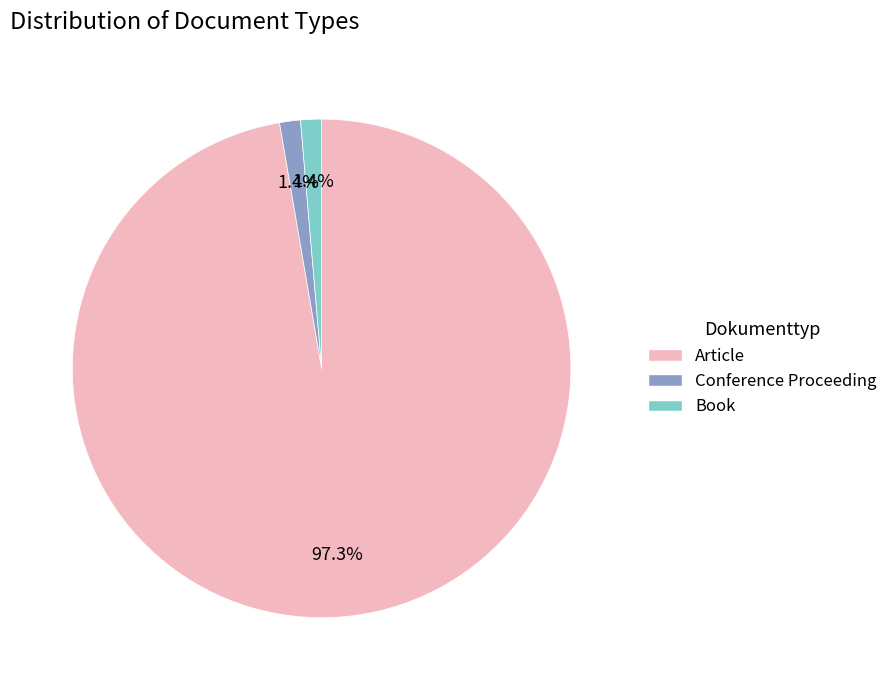

Combined, what portion of the pie is Book and Article?

98.6%